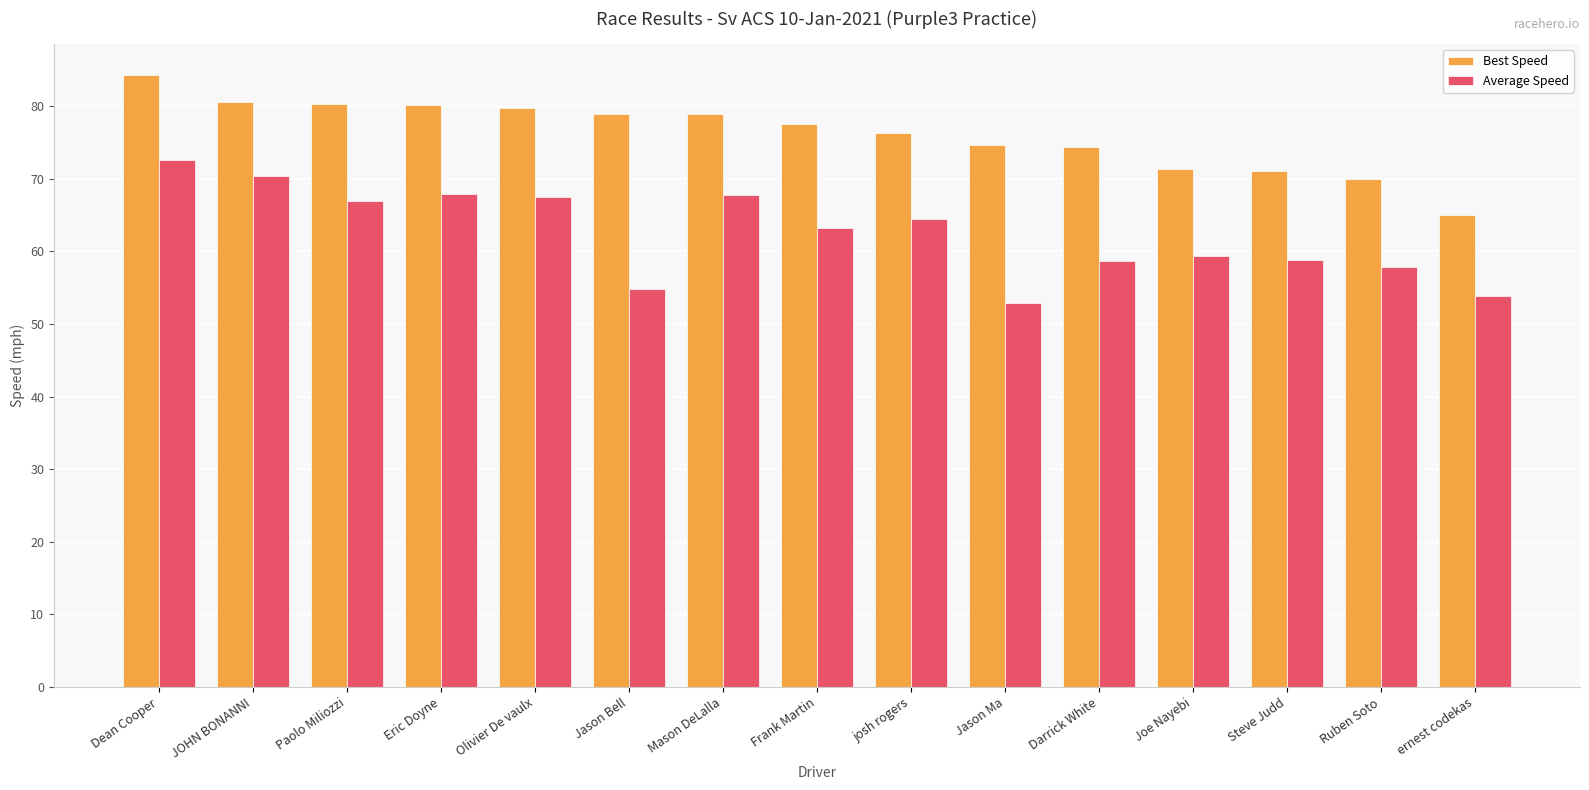

How many groups of bars are there?

15